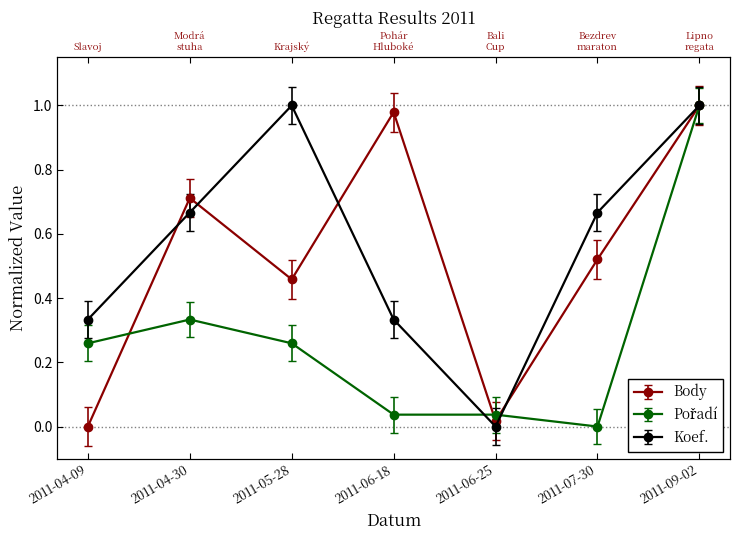

Reading right to left, what are all the values shown in this chart?

Body: 1.0	0.5	0.0	1.0	0.5	0.7	0.0
Pořadí: 1.0	0.0	0.0	0.0	0.3	0.3	0.3
Koef.: 1.0	0.7	0.0	0.3	1.0	0.7	0.3